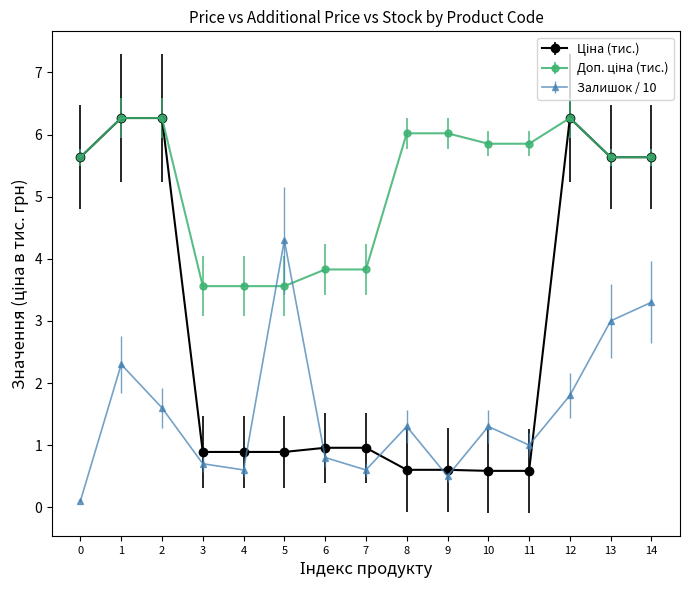

The value of Залишок / 10 at 13 is 4.6. True or false?

False